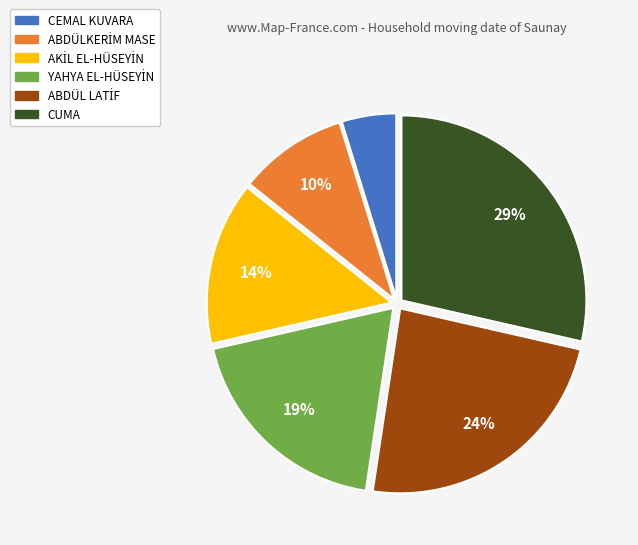

To the nearest percent, what is the difference between the largest and smallest slice percentages?

24%